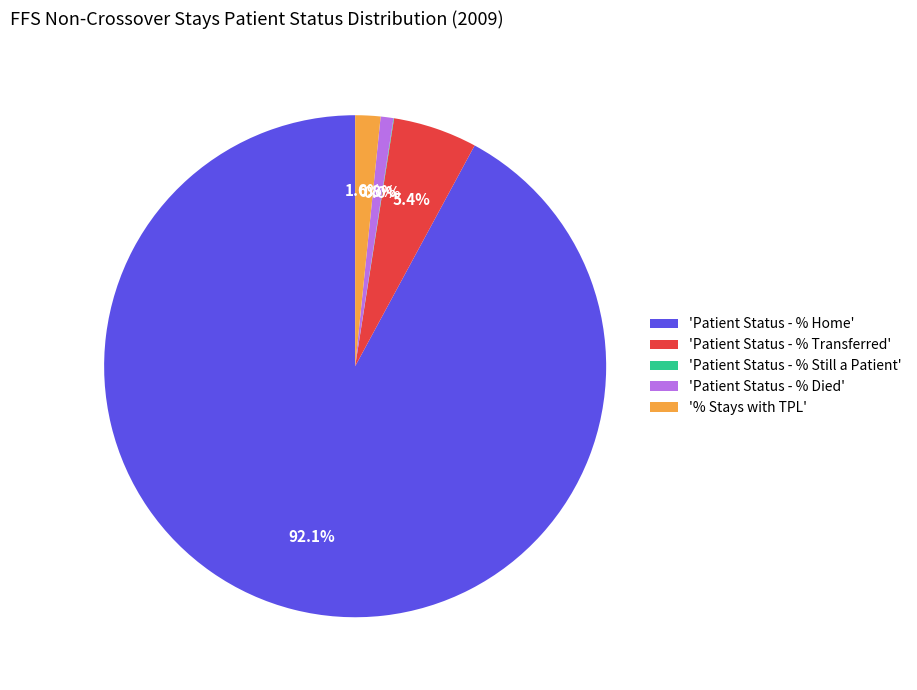

What is the largest slice in the pie chart?

'Patient Status - % Home'